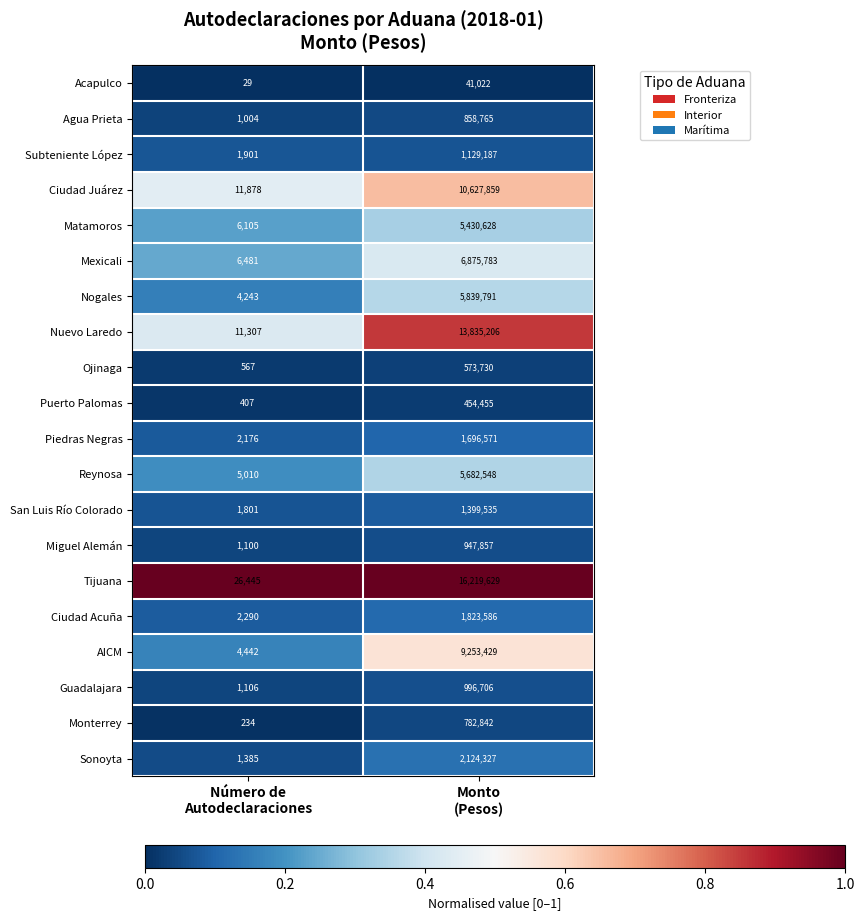

Which category has the highest value across all series?

Monto
(Pesos)